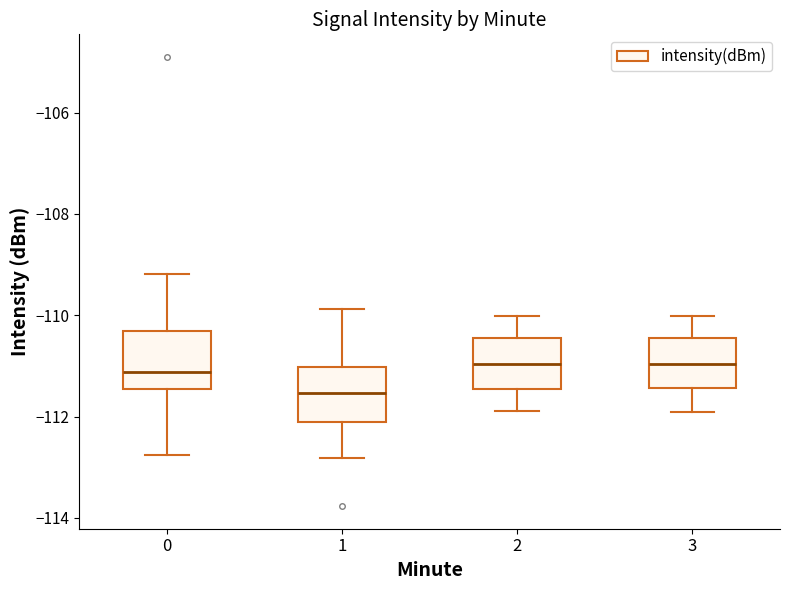

Where does the lower whisker of the box at x = 3 end on the y-axis? The values are not printed on the chart, so give them approximately, as read against the axis.

-112.0